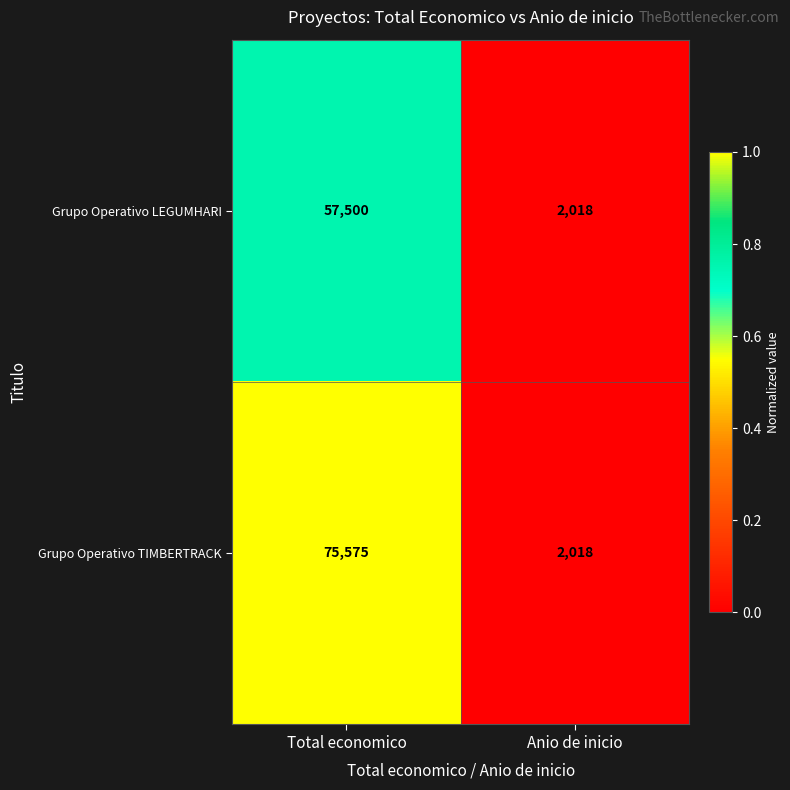

What is the sum of the Grupo Operativo TIMBERTRACK values at Total economico and Anio de inicio?

77593